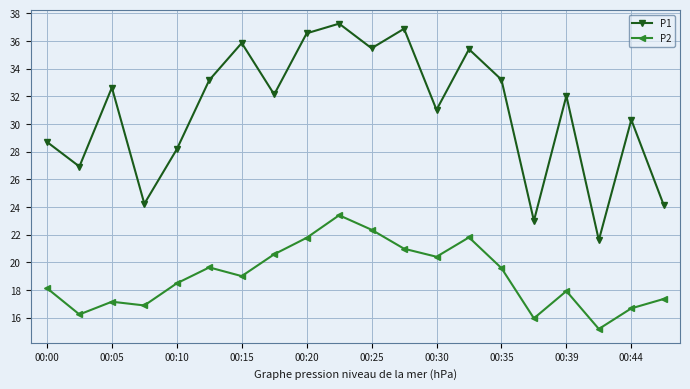

What is the difference between the second highest and second lowest values in the P2 series?

6.4